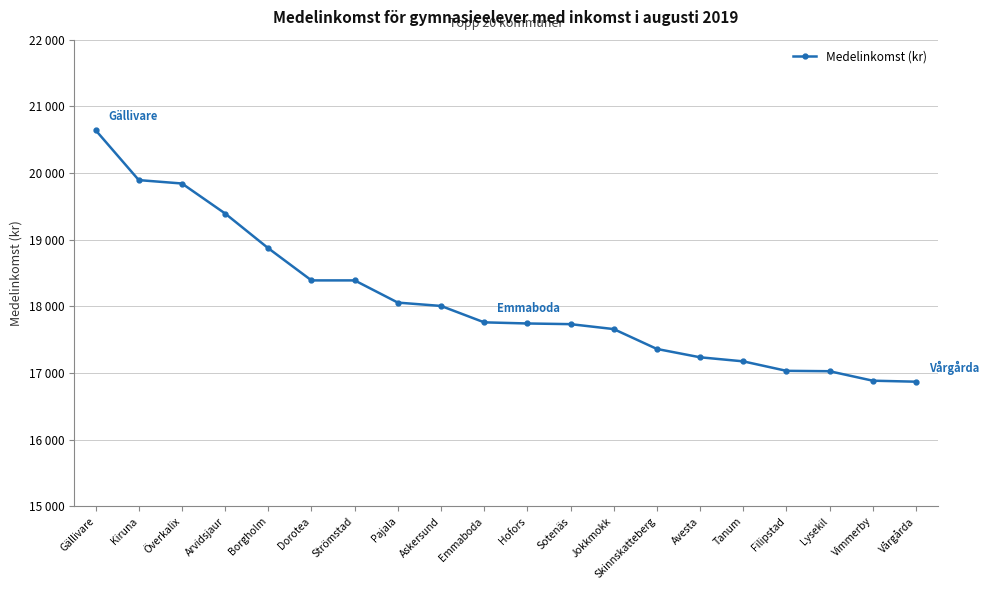

Does the chart have visible grid lines?

Yes